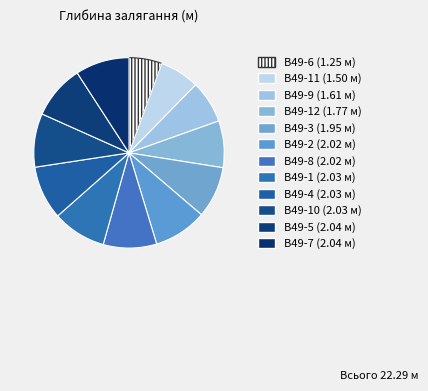

How many segments does this pie chart have?

12